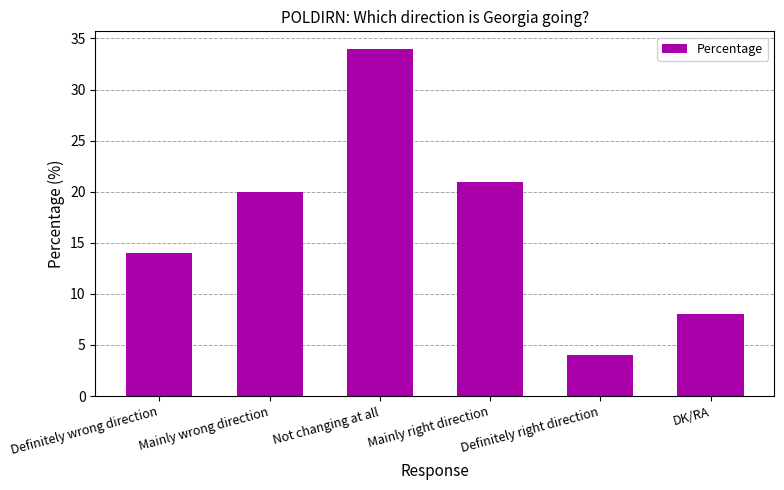

What is the minimum value shown in the chart?

4